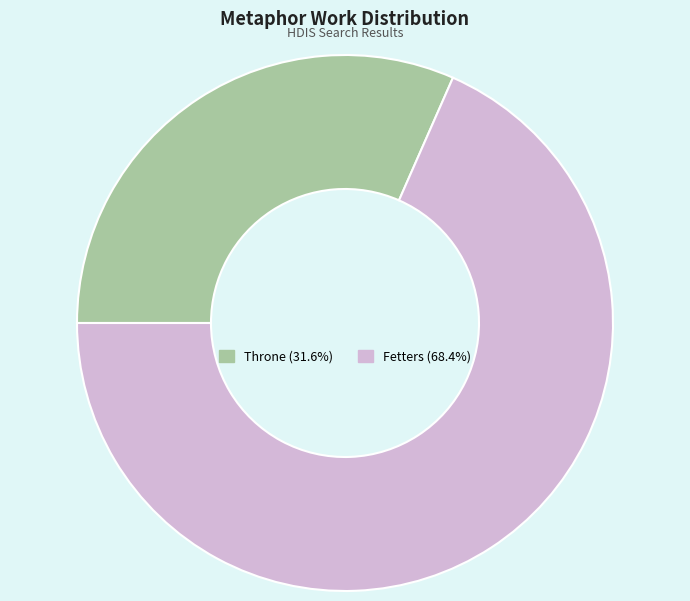

Does Throne account for over 50% of the chart?

No